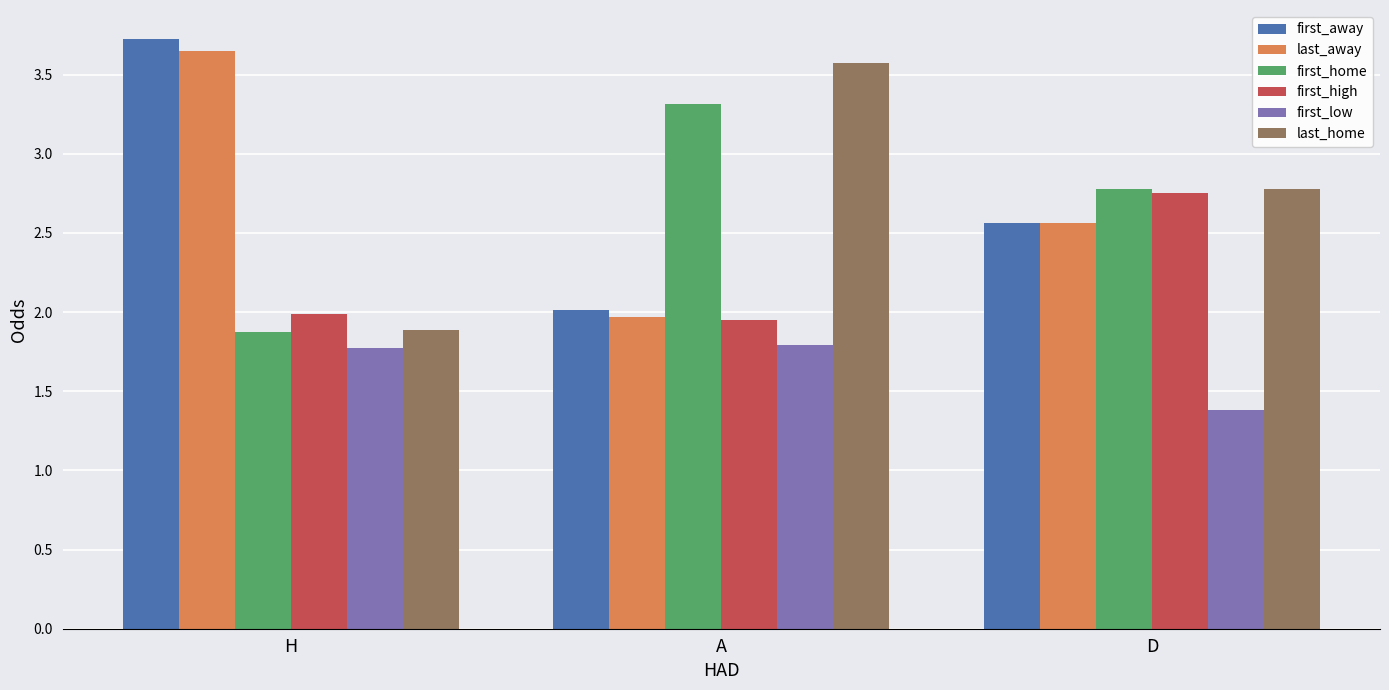

The first_low series shows 1.4 at D. True or false?

True